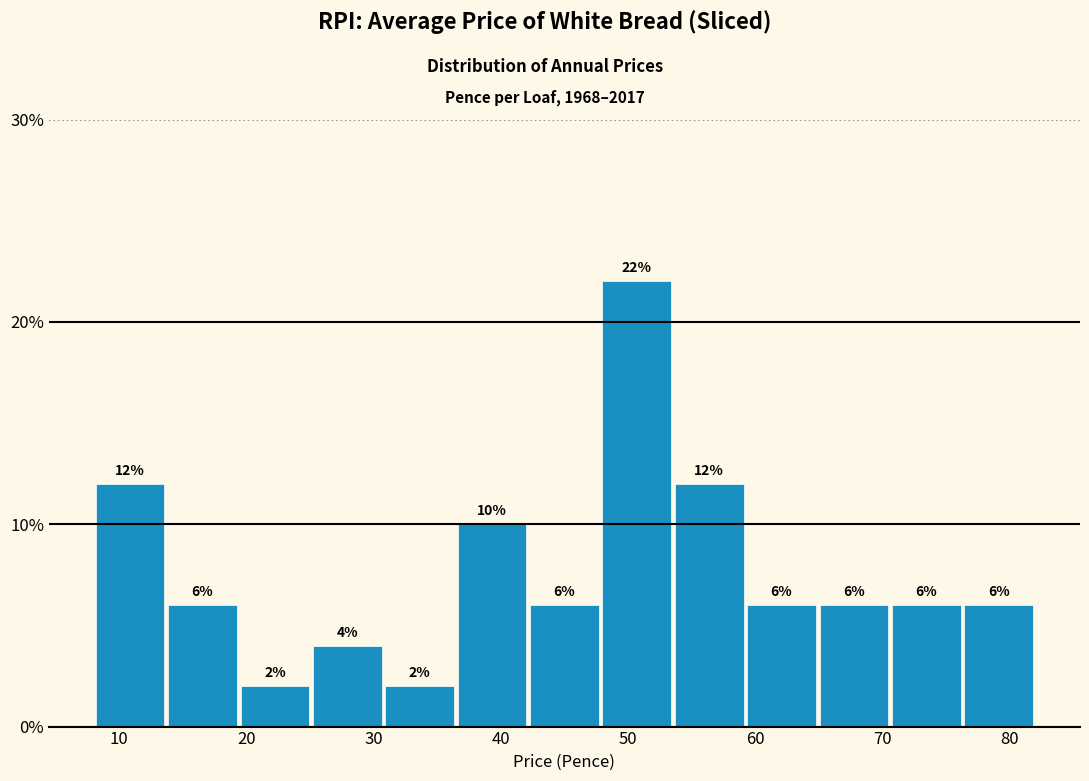

Reading left to right, transcribe this chart: for each bar, give the range it covers on the x-axis and its height. The bar edges are not printed on the chart, so give them approximately, as read against the axis.

8 to 14: 12
14 to 19: 6
19 to 25: 2
25 to 31: 4
31 to 36: 2
36 to 42: 10
42 to 48: 6
48 to 54: 22
54 to 59: 12
59 to 65: 6
65 to 71: 6
71 to 76: 6
76 to 82: 6